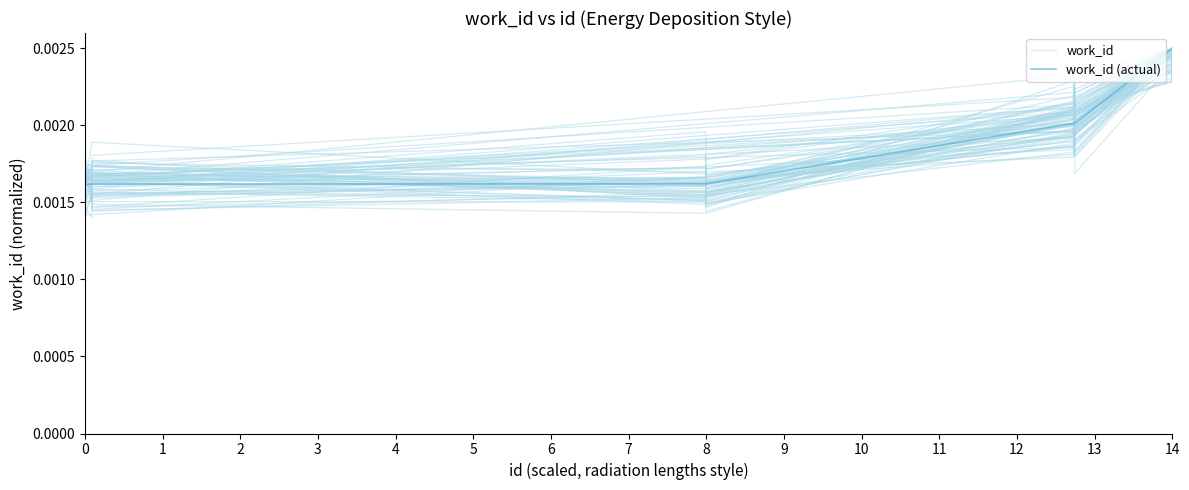

Which series has the largest range (max minus min)?

work_id (actual)